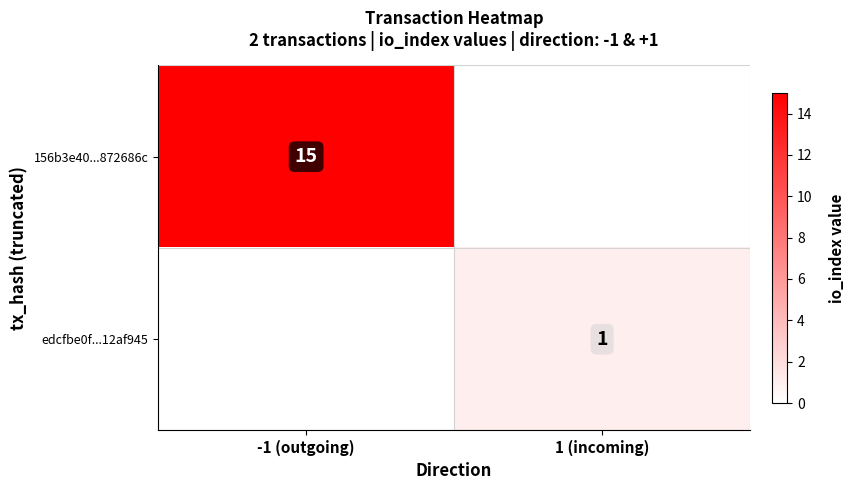

The value of edcfbe0f...12af945 at 1 (incoming) is 1. True or false?

True